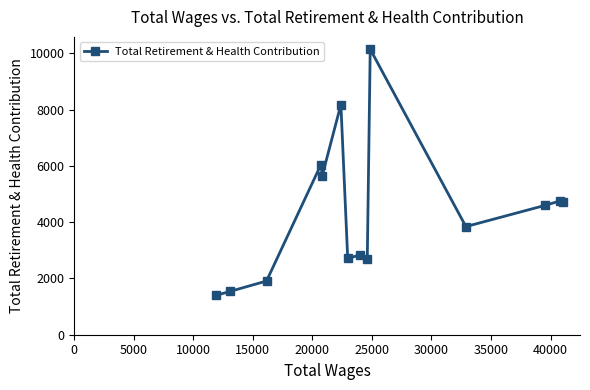

What is the value of the 3rd point from the left?

1908